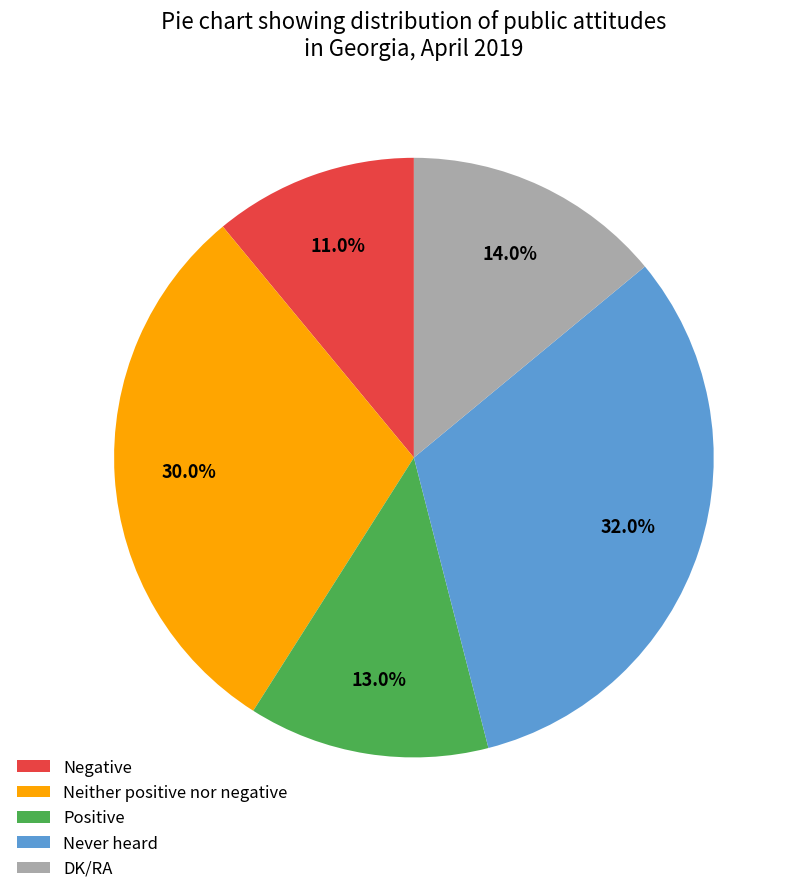

True or false: DK/RA accounts for 14% of the total.

True